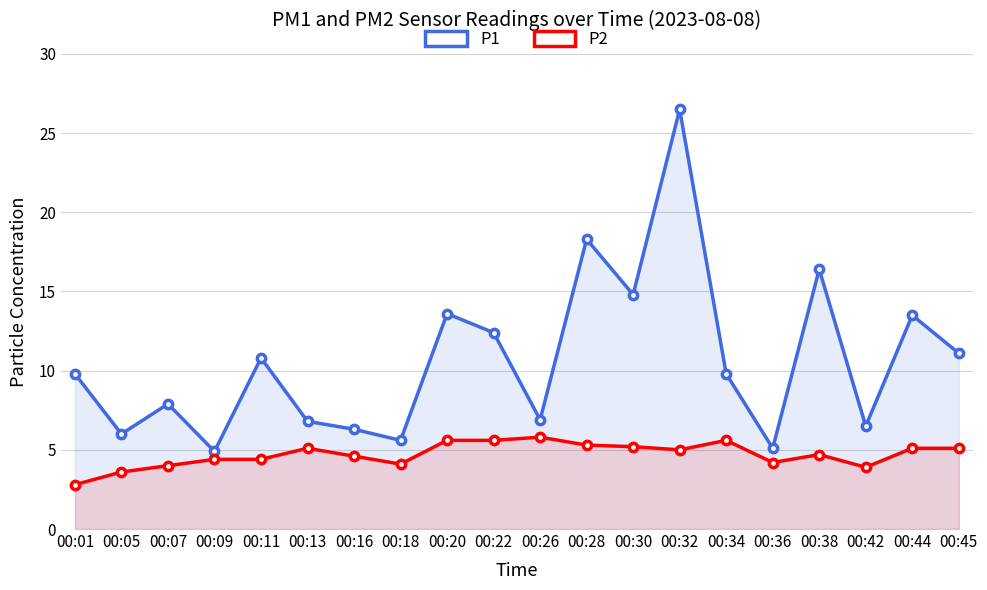

How many values in the P1 series are below 9?

9